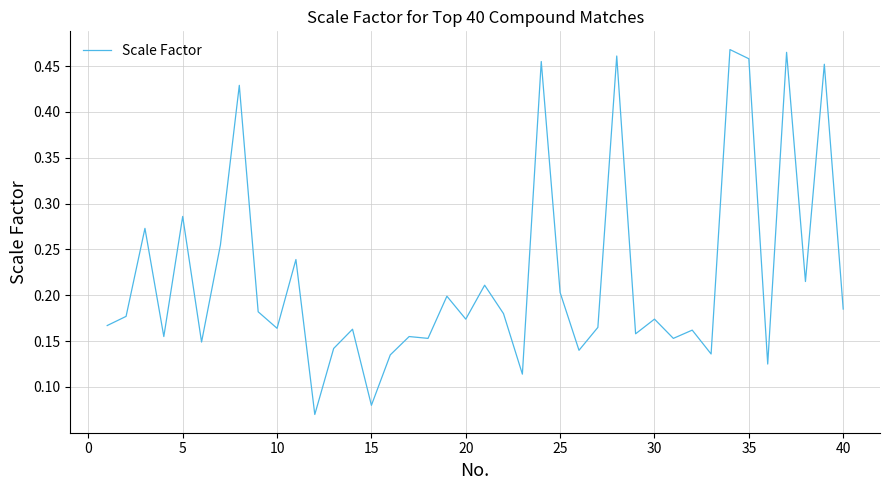

How many lines are shown in the chart?

1